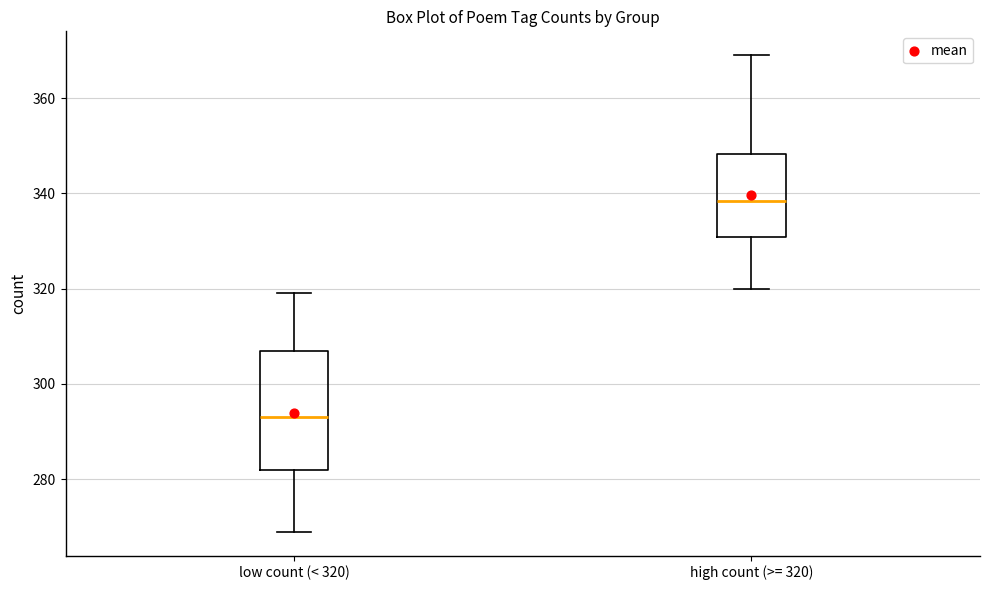

Where is the upper edge of the box for low count (< 320) on the y-axis? The values are not printed on the chart, so give them approximately, as read against the axis.

308